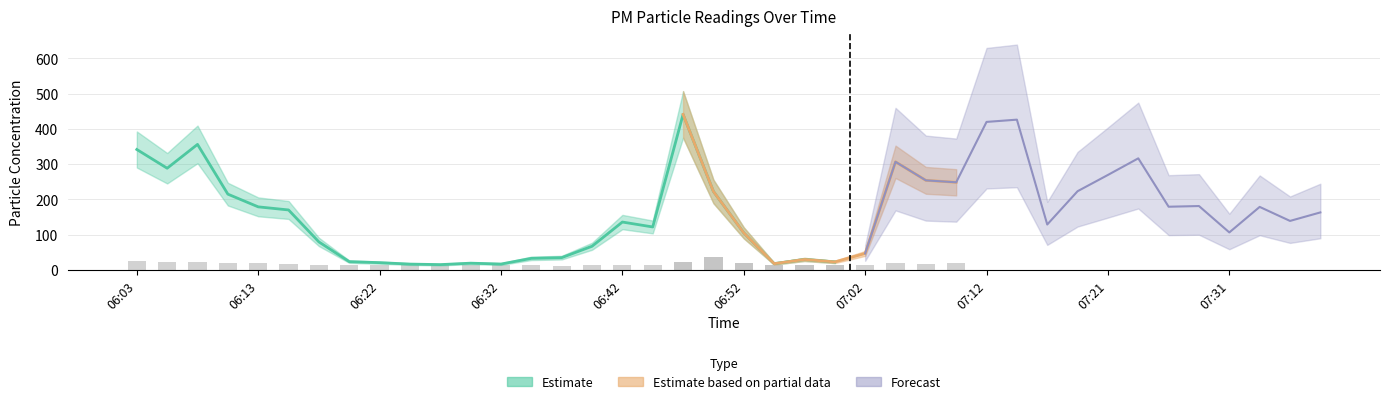

Which category has the highest value across all series?

19